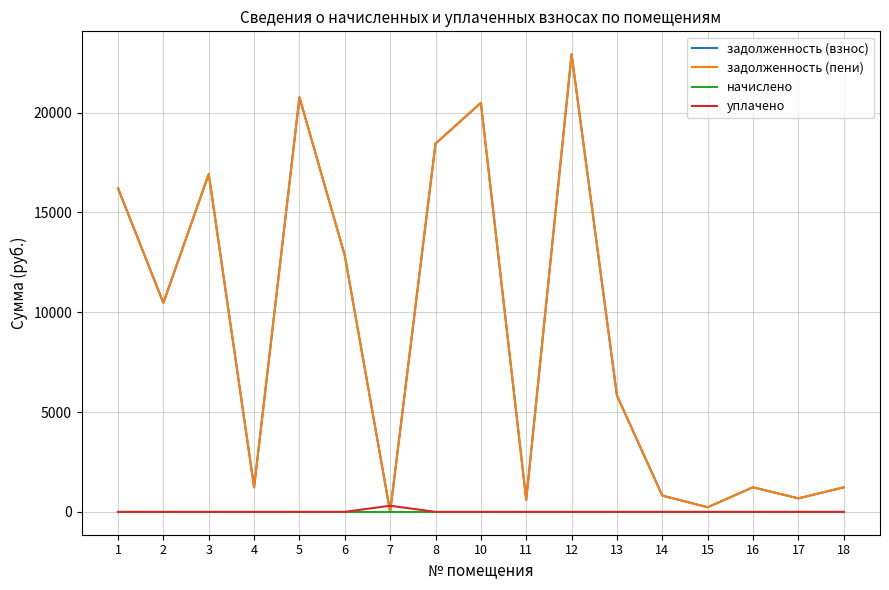

What is the total value across all series at 1?

32419.5